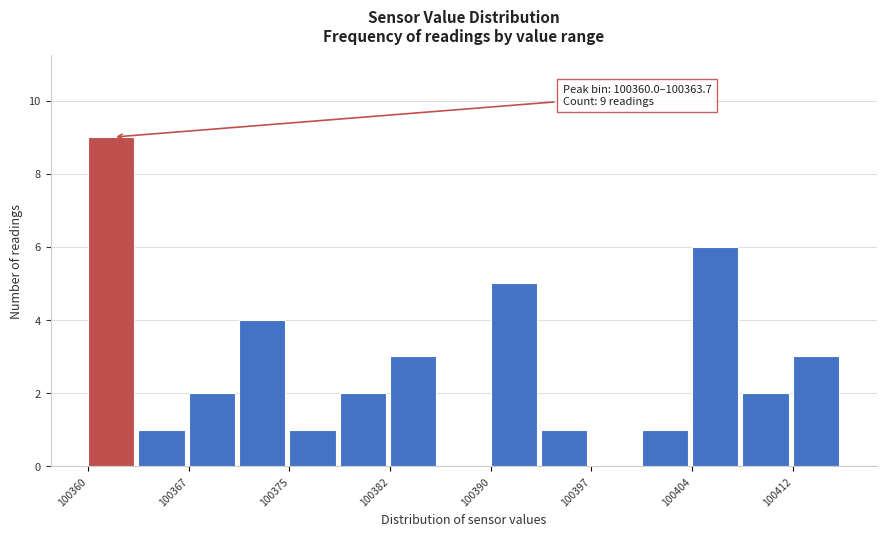

Read against the x-axis, roughly where is the centre of the tallest bar?

100362